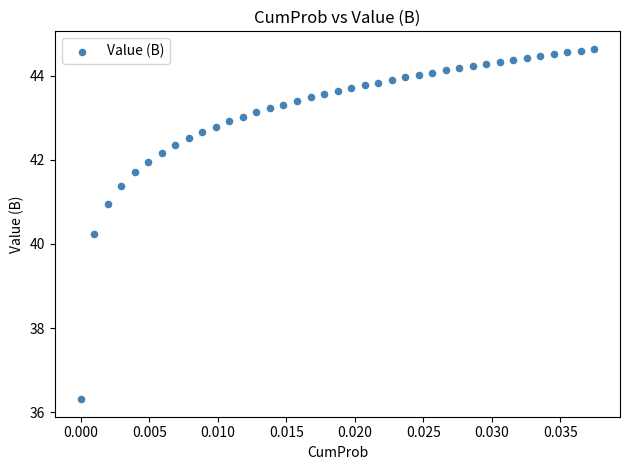

What is the range of Y values (max minus min)?

8.3